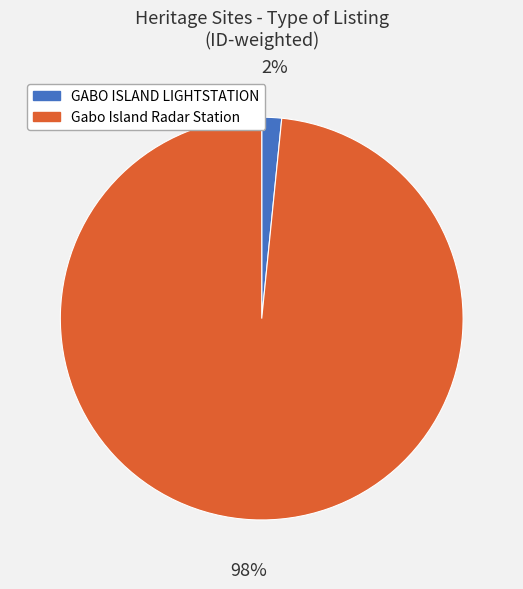

Do Gabo Island Radar Station and GABO ISLAND LIGHTSTATION together represent more than half of the pie?

Yes